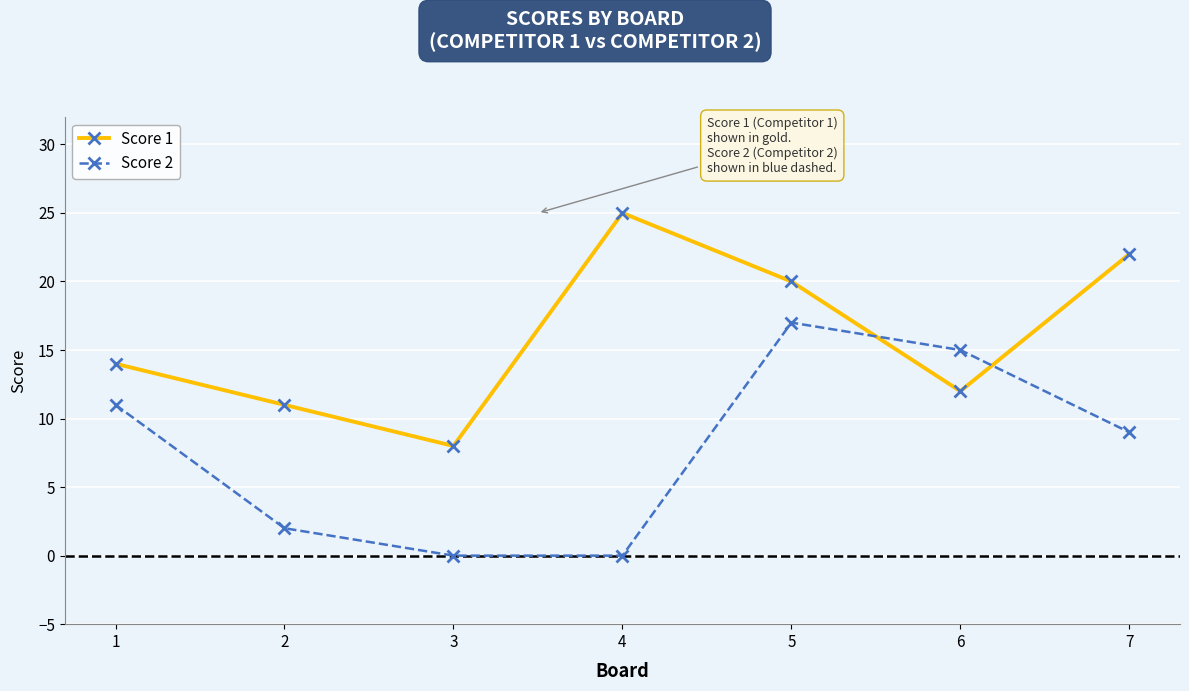

Reading right to left, transcribe all the data shown in this chart.

Score 1: 22	12	20	25	8	11	14
Score 2: 9	15	17	0	0	2	11